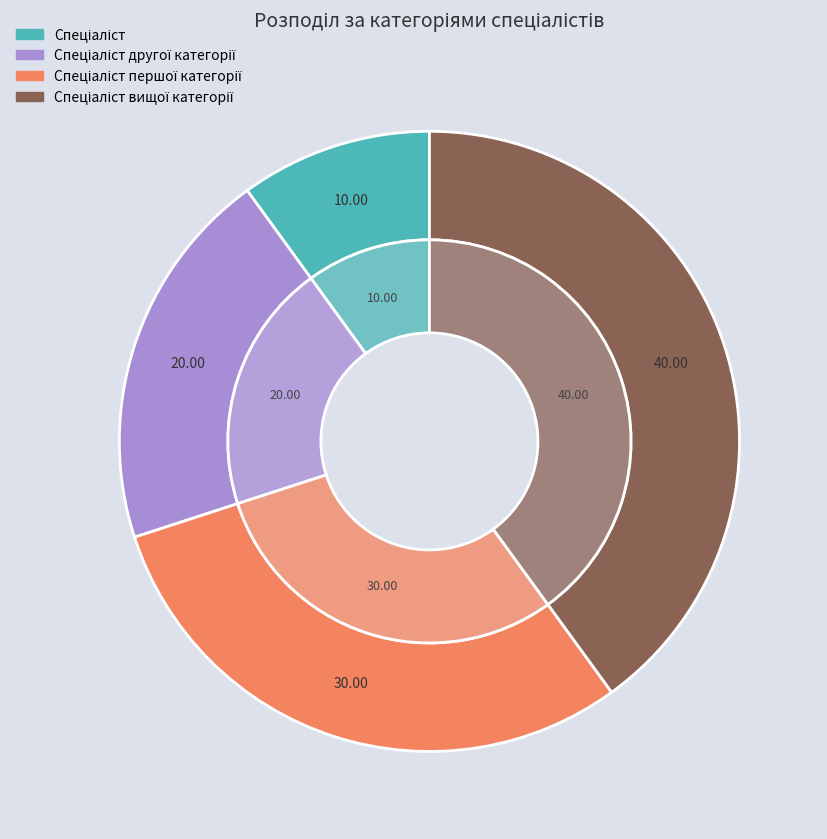

To the nearest percent, what is the average slice percentage?

25%